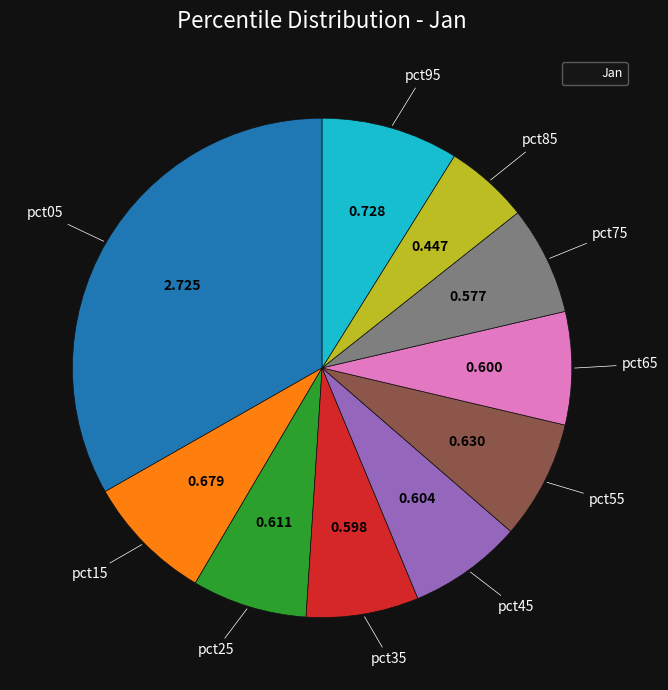

How many slices are in this pie chart?

10